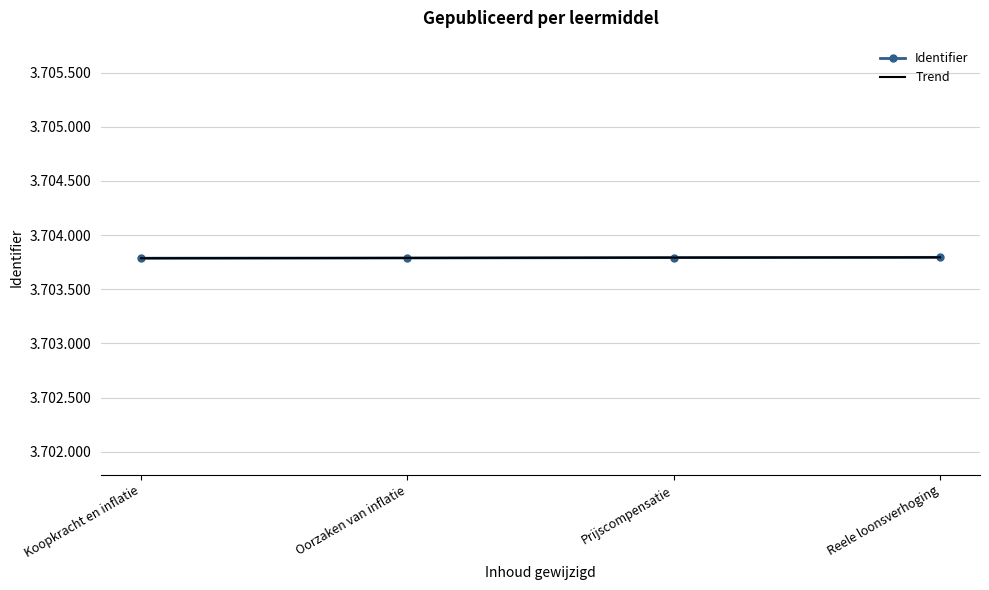

What is the difference between the highest and lowest values at Koopkracht en inflatie?

0.2